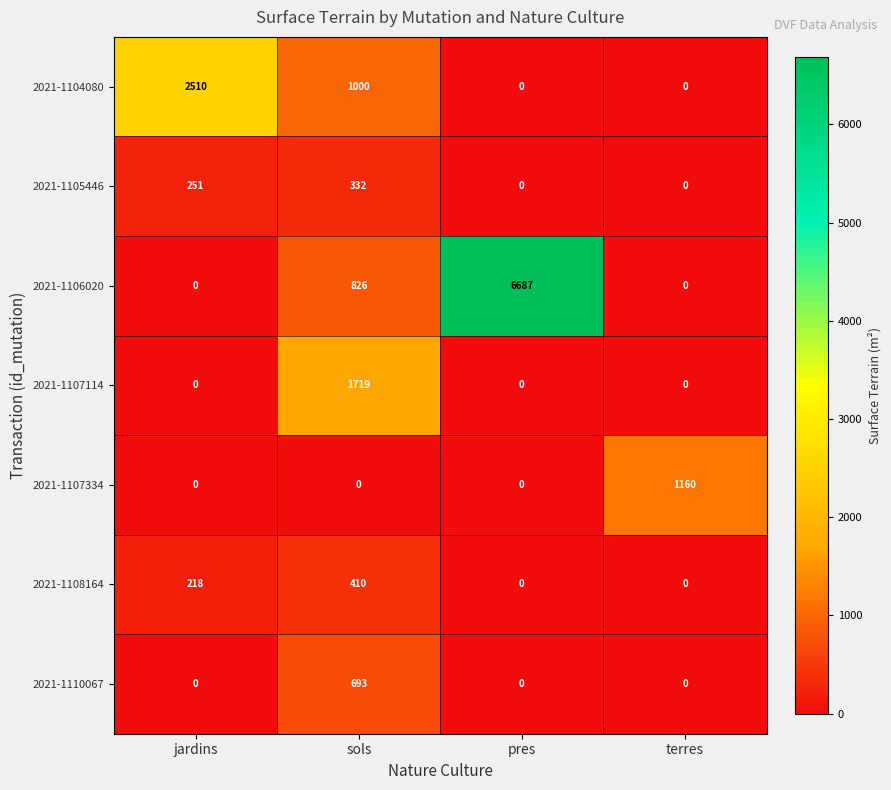

Reading left to right, list all the values displayed in this chart.

2021-1104080: 2510	1000	0	0
2021-1105446: 251	332	0	0
2021-1106020: 0	826	6687	0
2021-1107114: 0	1719	0	0
2021-1107334: 0	0	0	1160
2021-1108164: 218	410	0	0
2021-1110067: 0	693	0	0